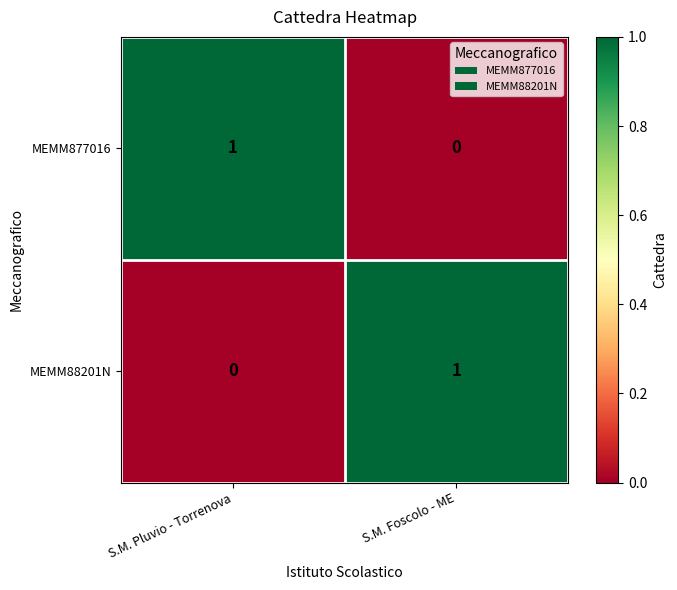

List the labels in order of MEMM88201N value, largest first.

S.M. Foscolo - ME, S.M. Pluvio - Torrenova